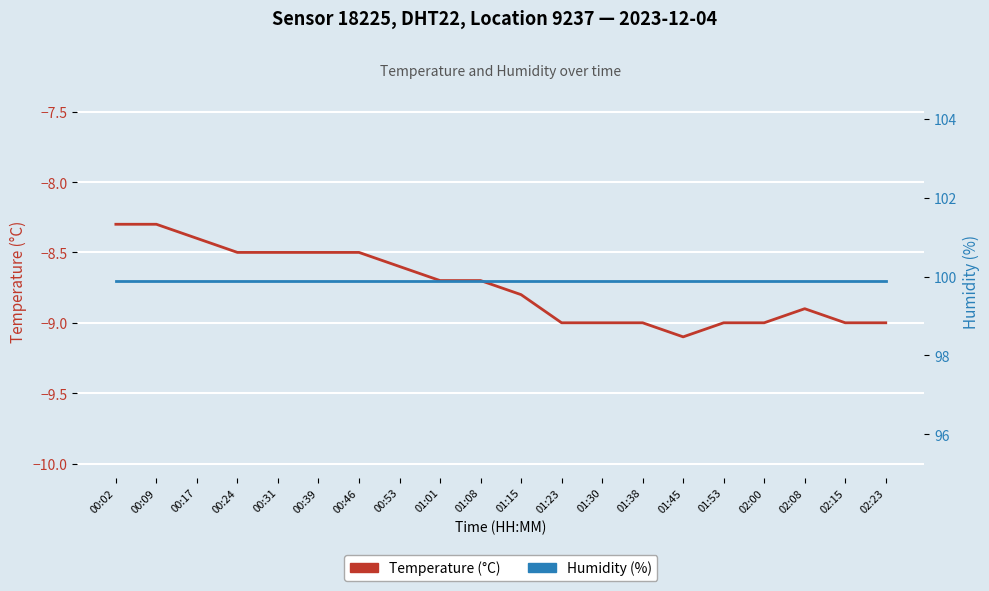

Count the number of data series in this chart.

2